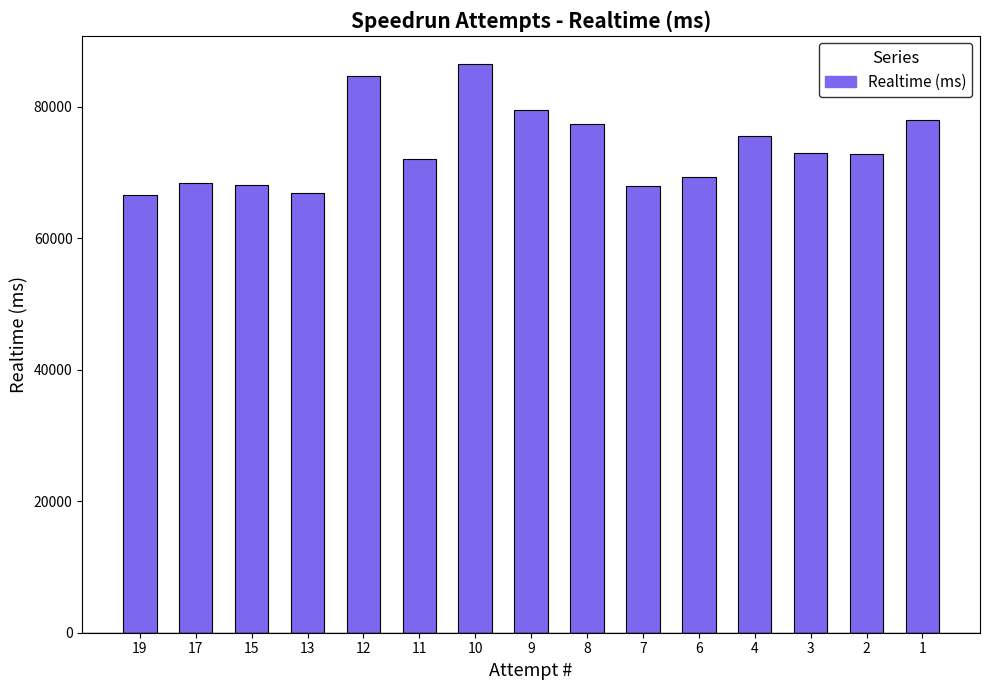

What is the average value?

73766